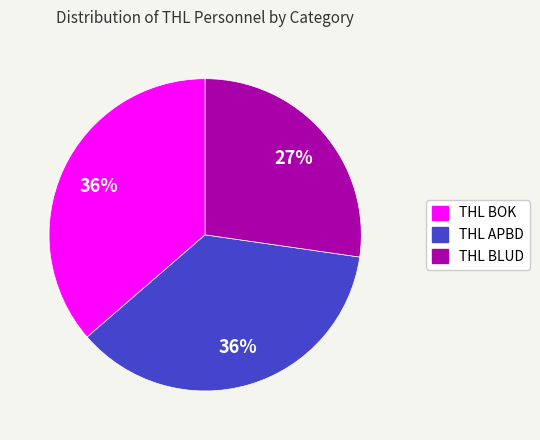

Is the sum of THL APBD and THL BOK greater than half?

Yes